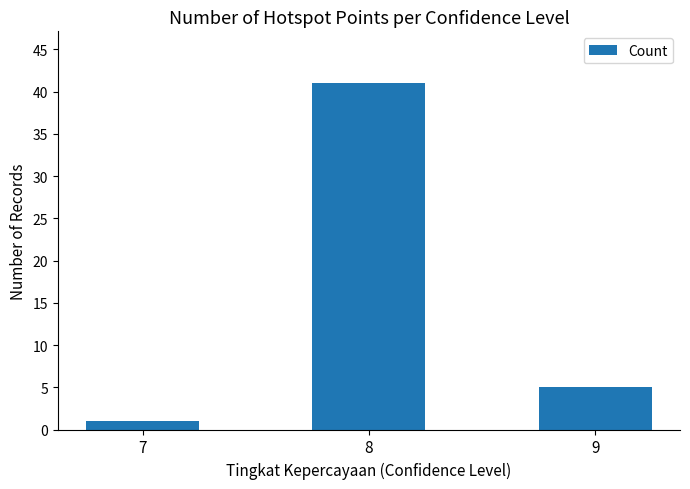

What is the change in value from 8 to 9?

-36